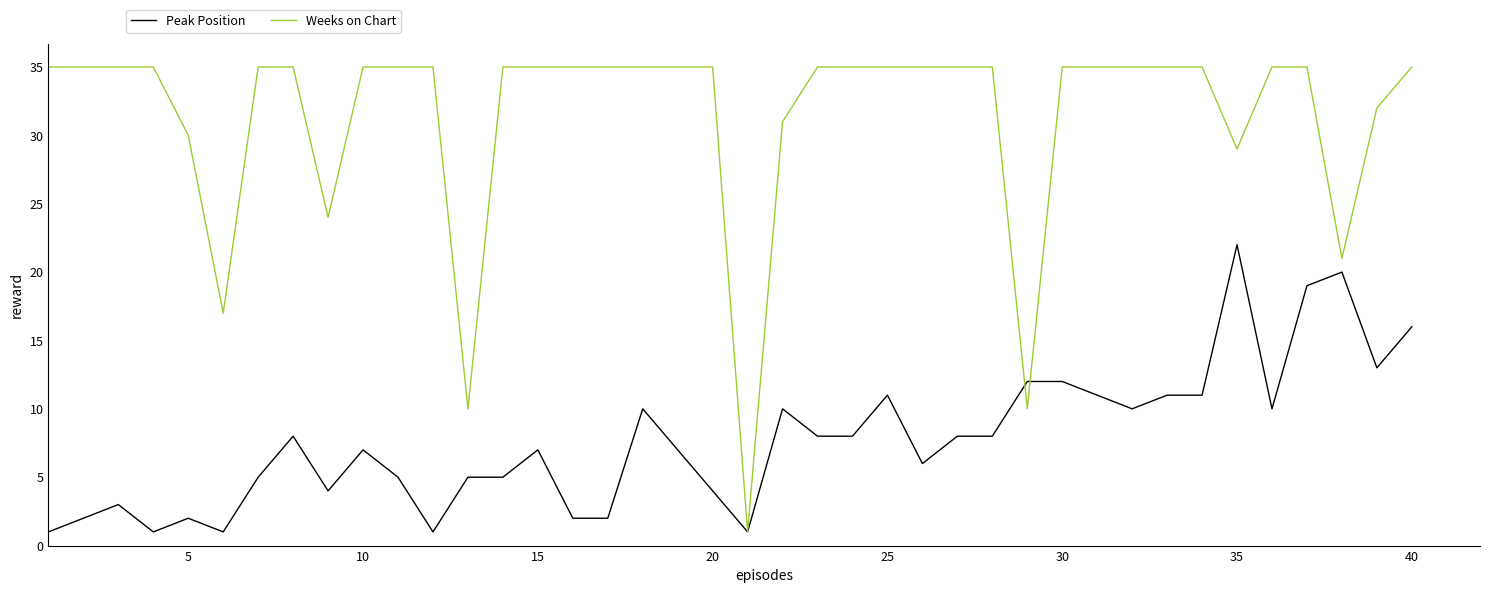

List the series in order of their peak value, highest first.

Weeks on Chart, Peak Position